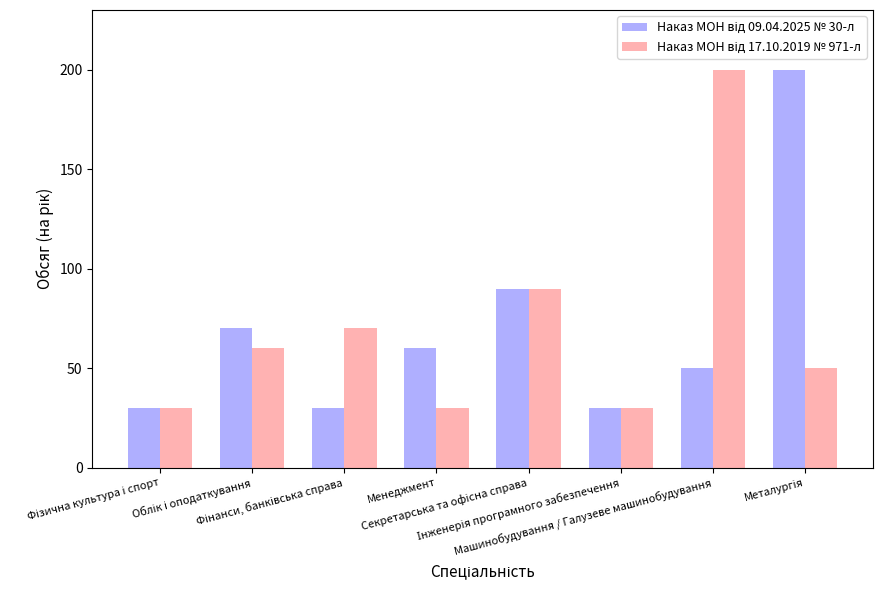

At how many categories does at least one series exceed 63?

5